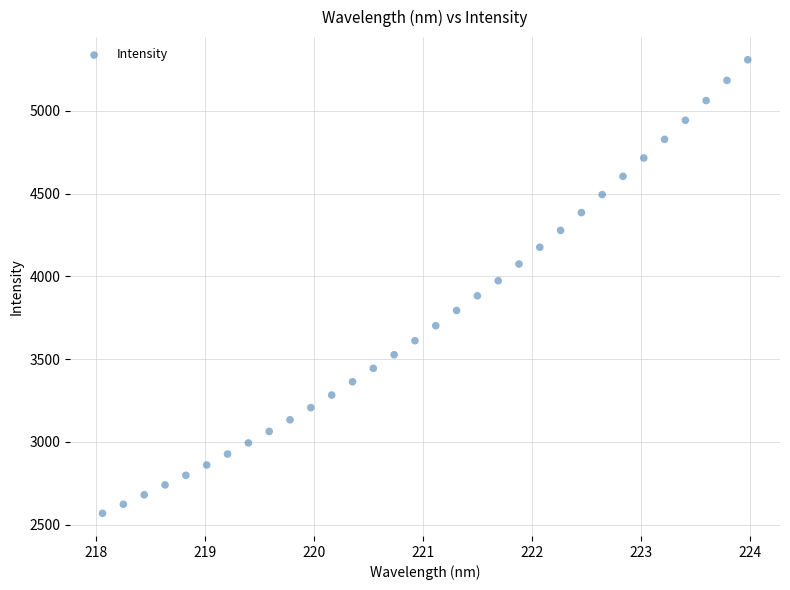

What is the range of X values (max minus min)?

5.9